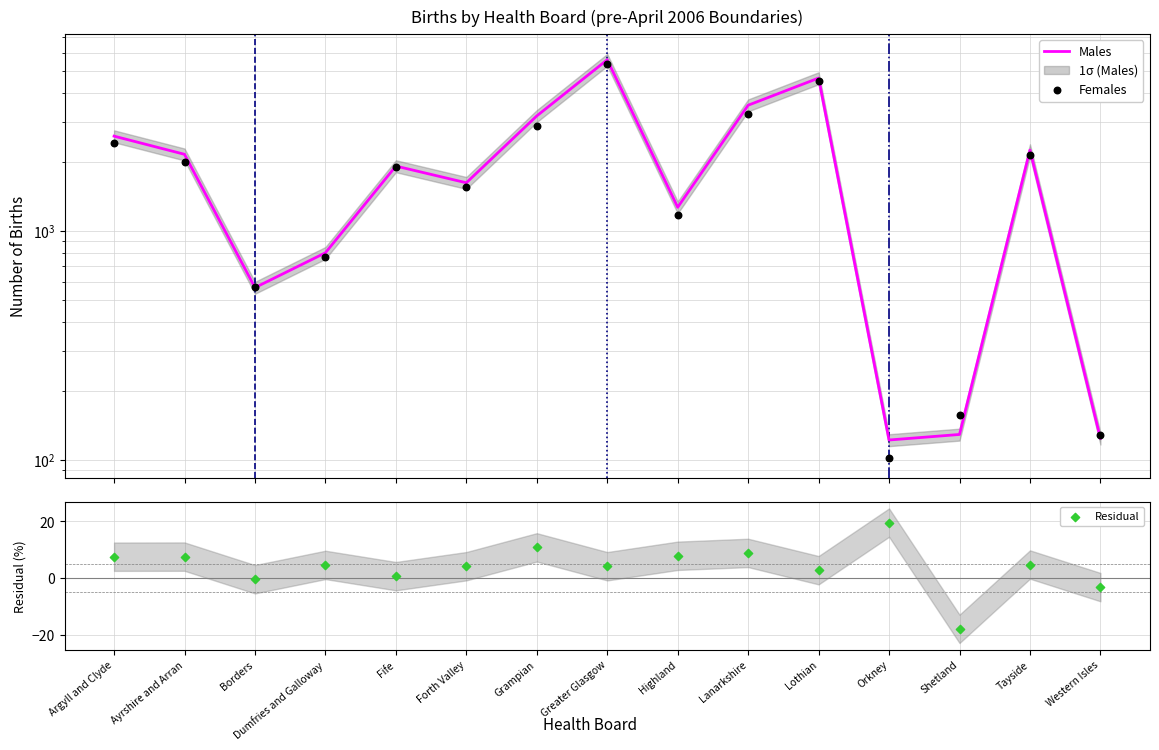

What is the total value across all series at Orkney?

243.6